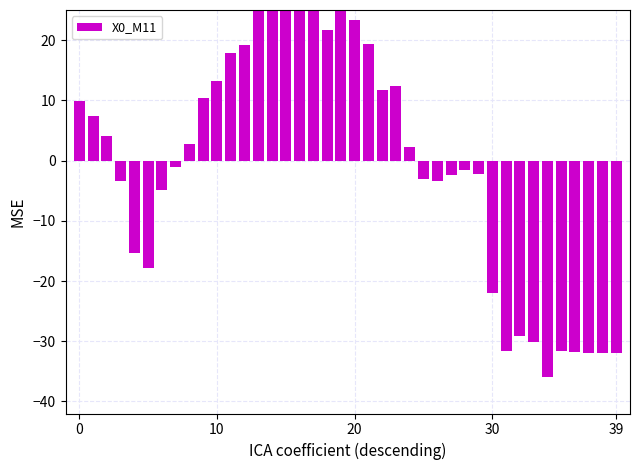

Reading left to right, what are all the values shown in this chart?

9.9	7.4	4.2	-3.4	-15.4	-17.9	-4.9	-1.1	2.7	10.3	13.3	17.8	19.2	31.1	33.5	33.5	34.1	25.2	21.7	30.7	23.3	19.4	11.7	12.4	2.2	-3.0	-3.4	-2.4	-1.5	-2.3	-22.0	-31.6	-29.1	-30.1	-36.0	-31.7	-31.8	-32.0	-32.0	-32.0